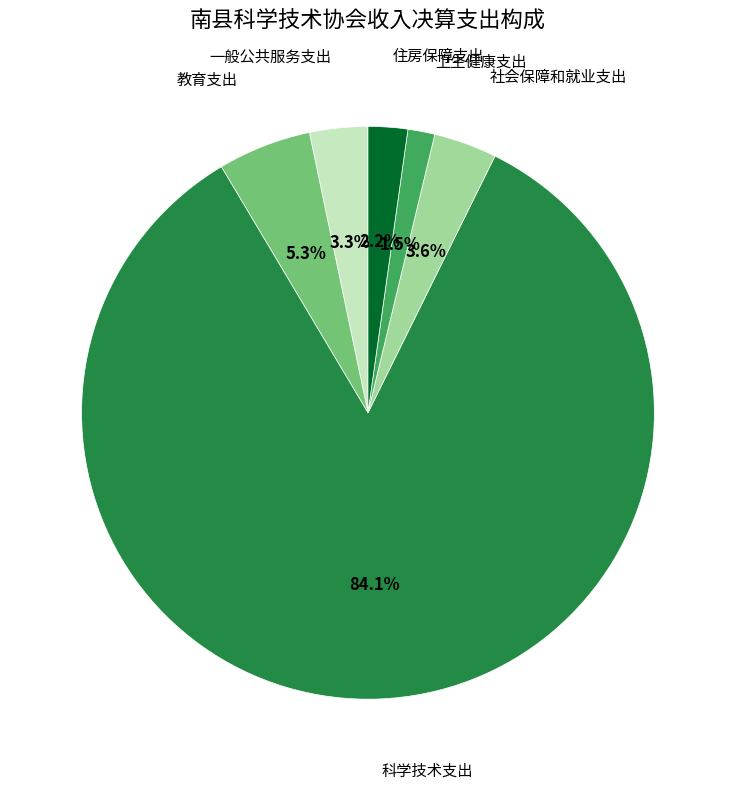

How many segments does this pie chart have?

6